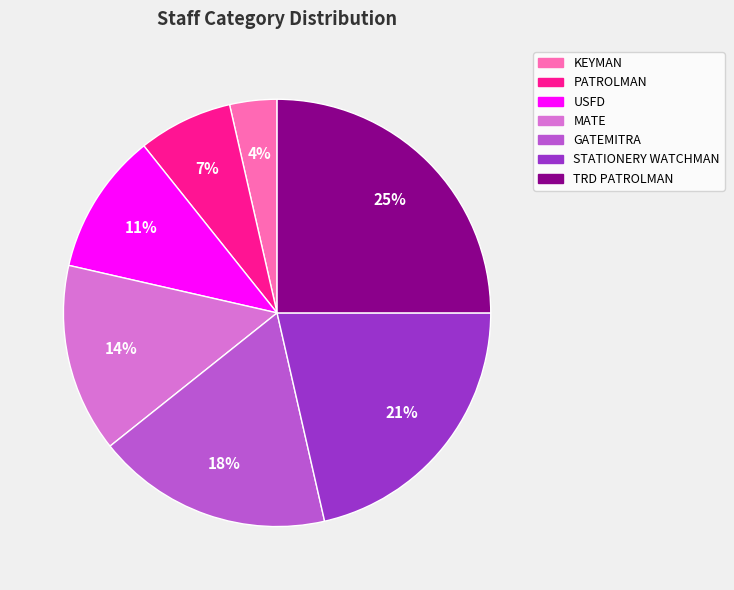

To the nearest percent, what is the difference between the largest and smallest slice percentages?

21%